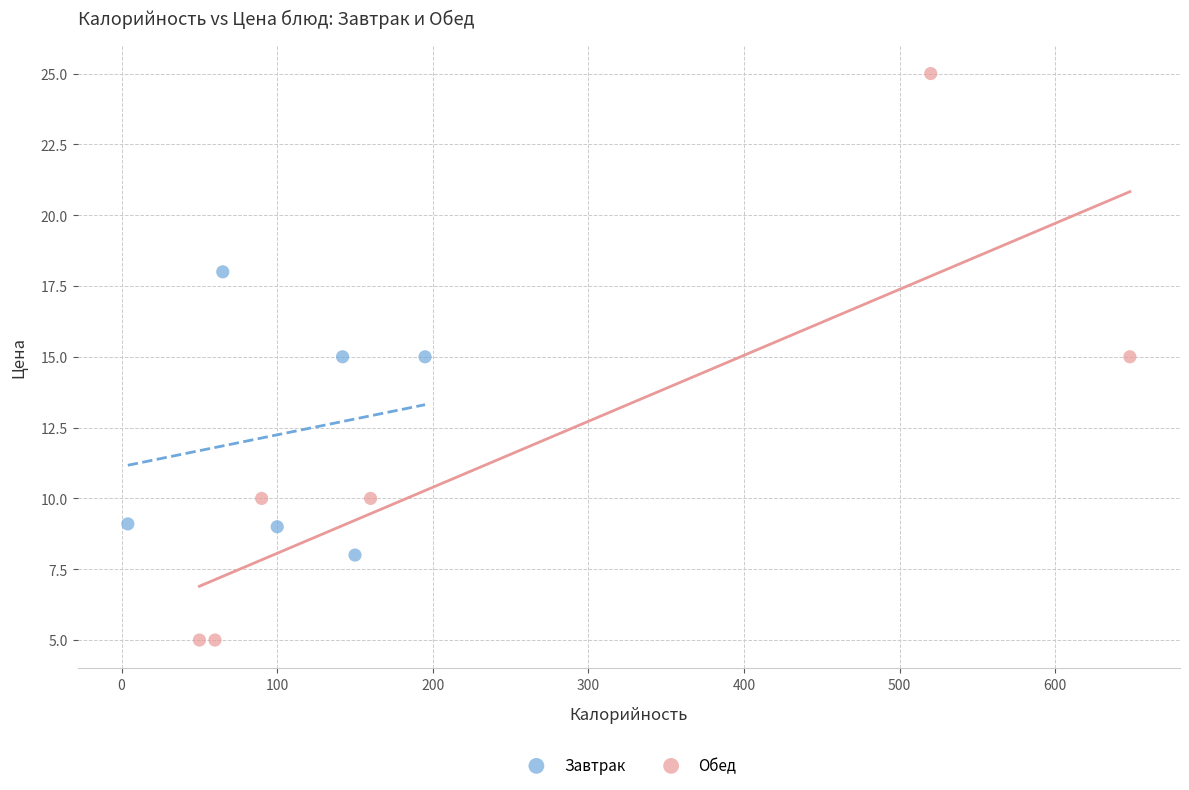

What are all the series names shown in the legend?

Завтрак, Обед